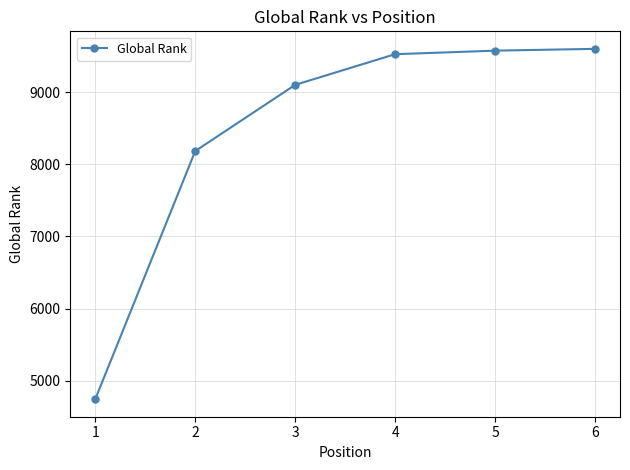

The value at 6 is 9598. True or false?

True